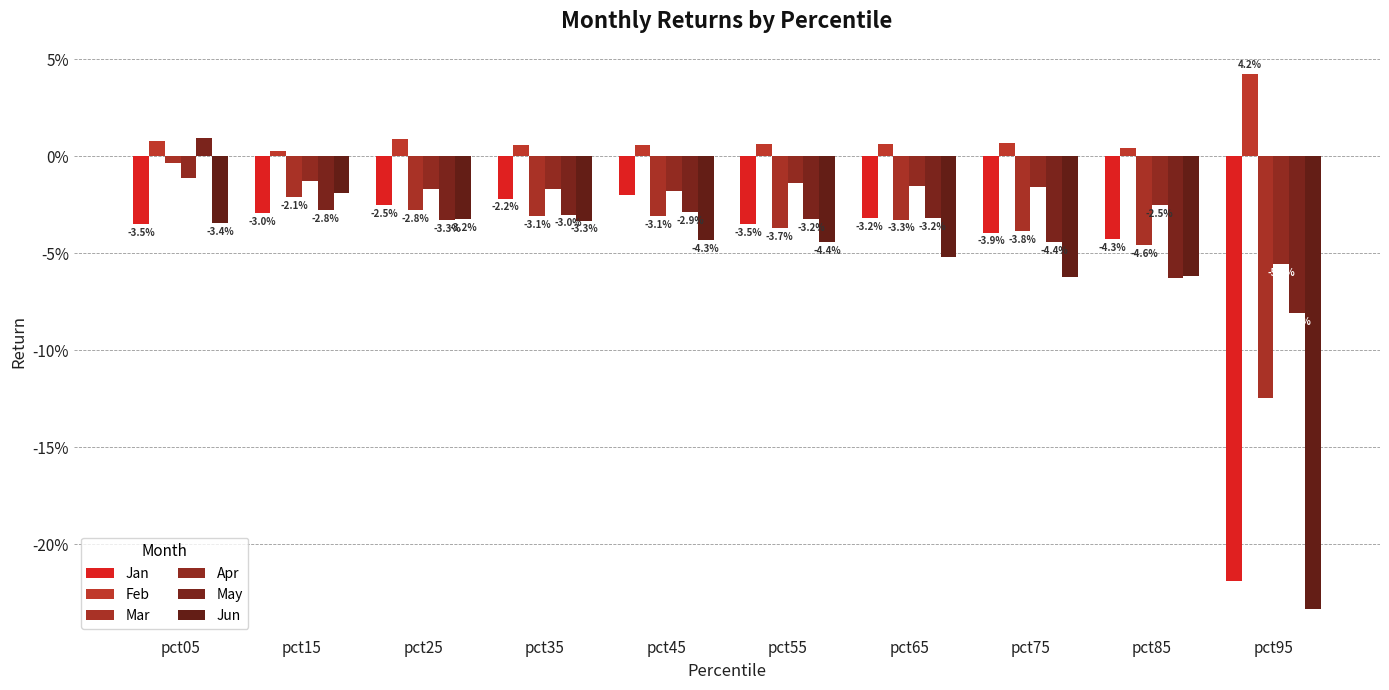

Does the chart contain any negative values?

Yes